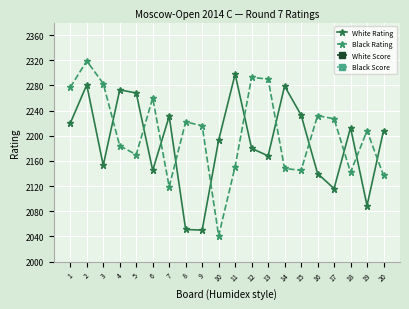

True or false: White Rating and Black Score intersect in this chart.

False